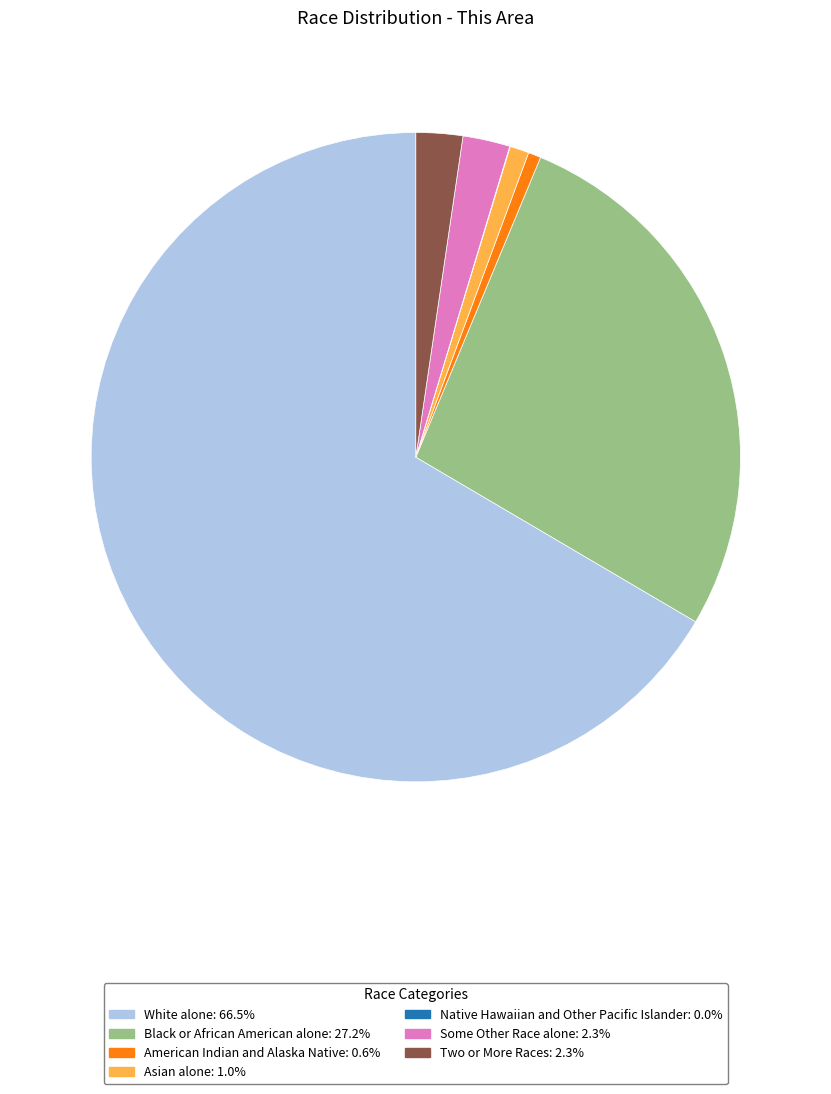

Which category has the biggest portion of the pie?

White alone